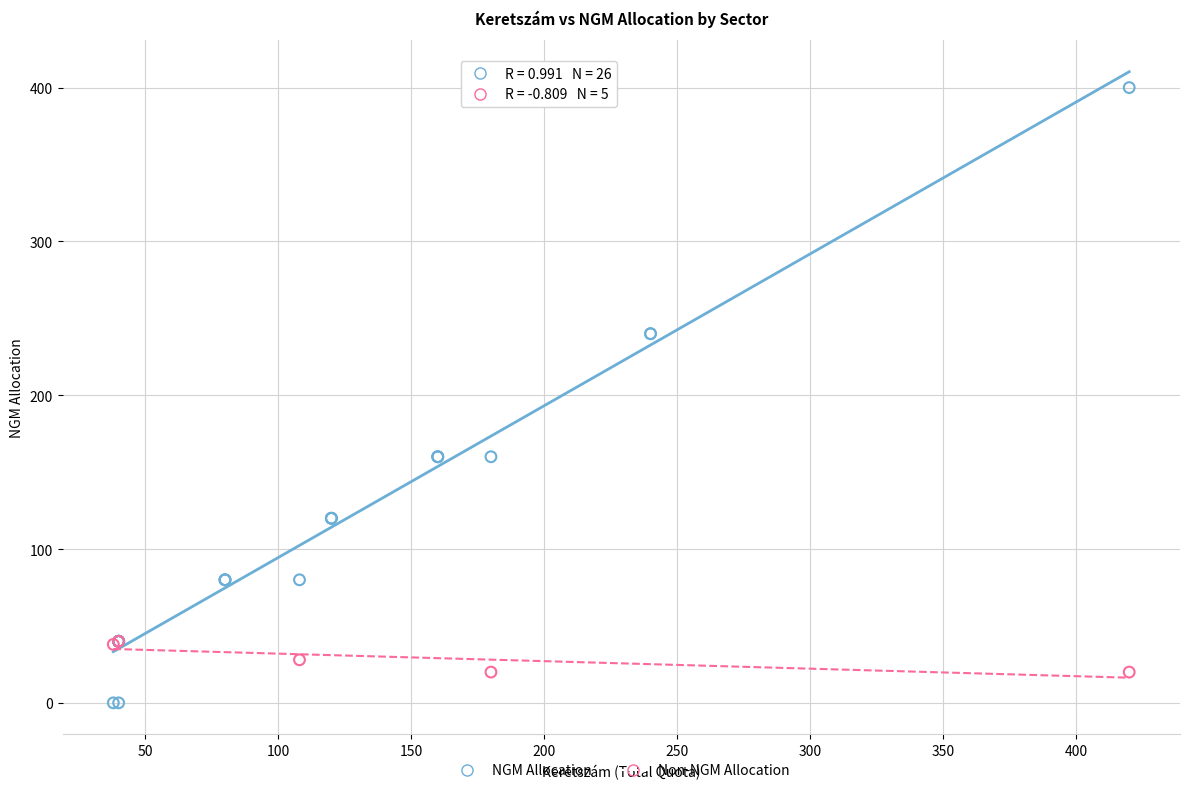

Which series reaches the minimum Y coordinate?

NGM Allocation